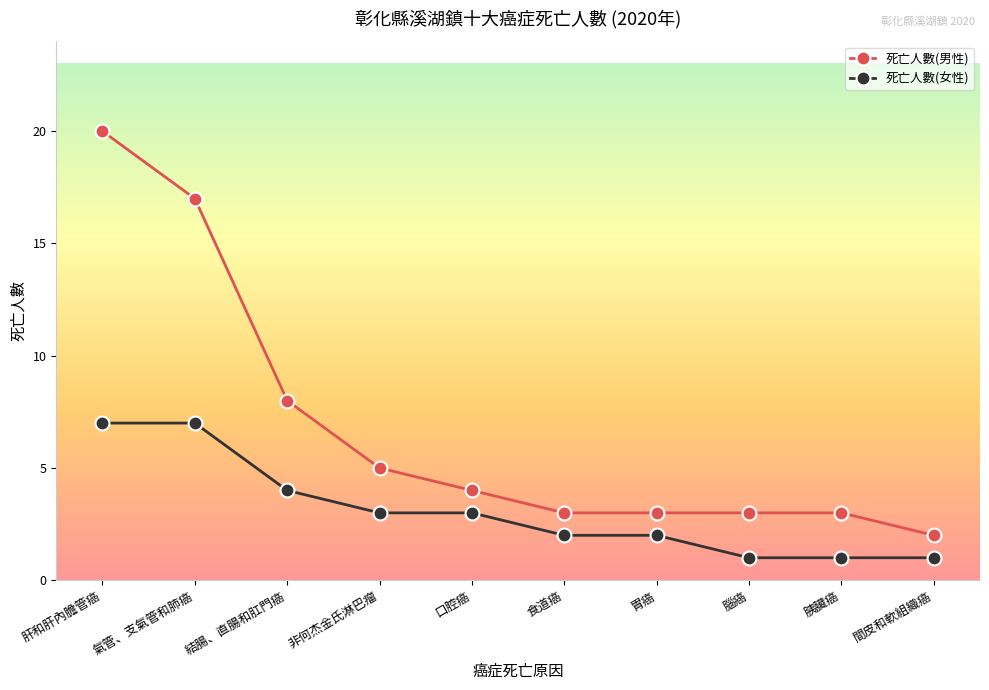

At how many categories does at least one series exceed 14?

2